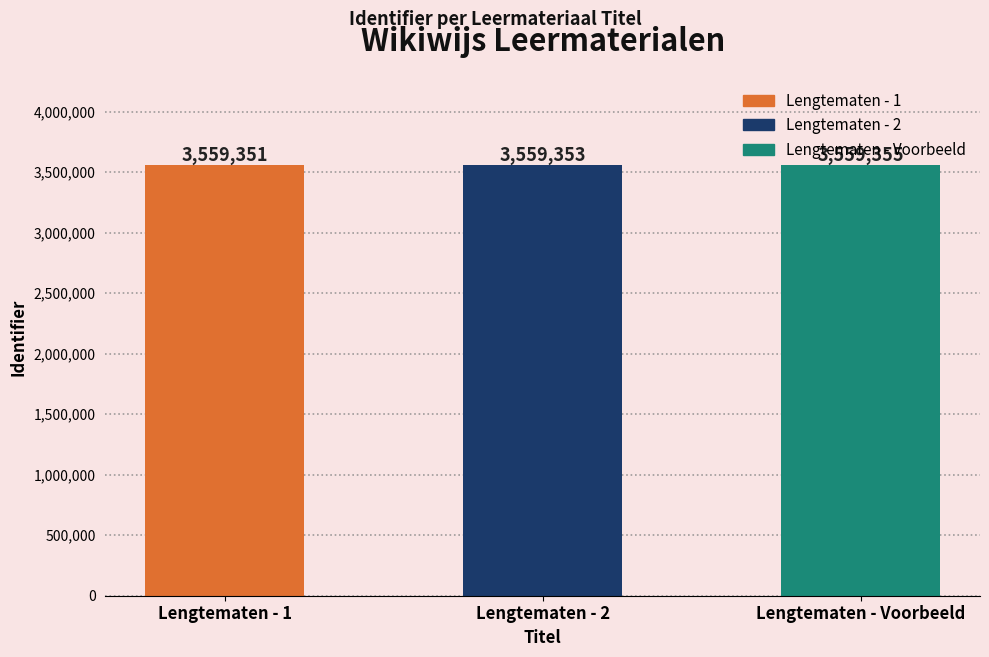

What is the label of the 2nd bar from the left?

Lengtematen - 2